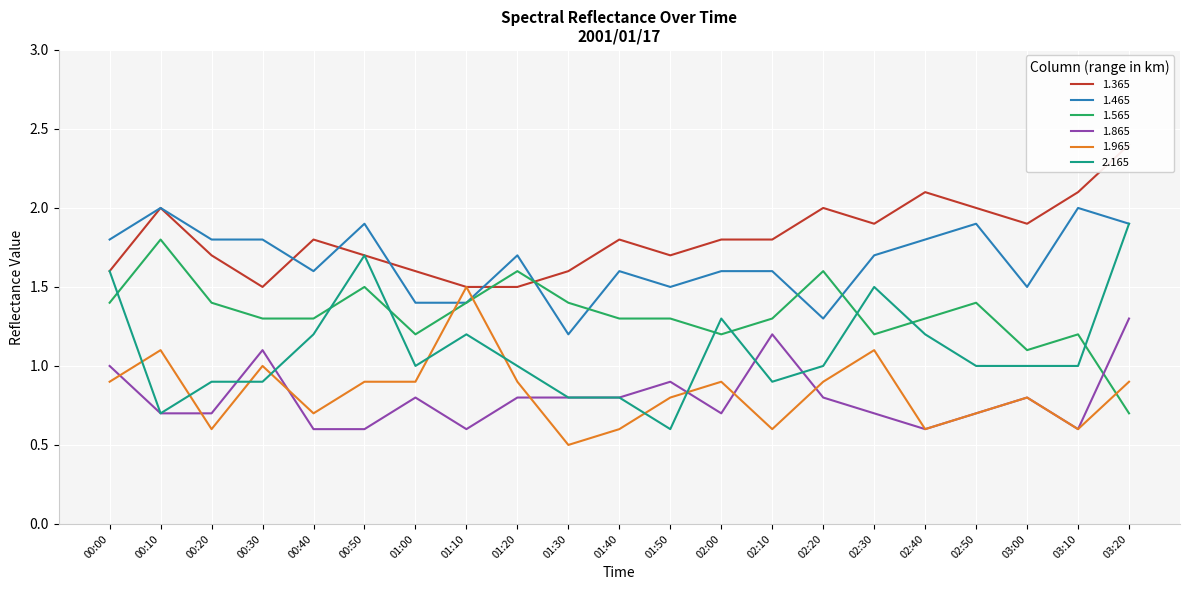

True or false: 1.465 has a value of 1.6 at 00:40.

True